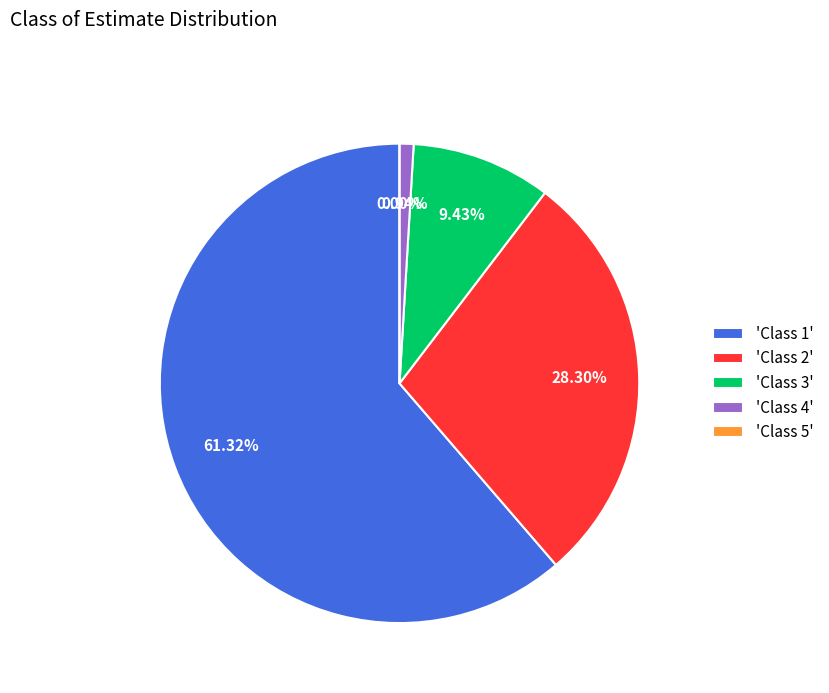

Is the sum of Class 5 and Class 1 greater than half?

Yes